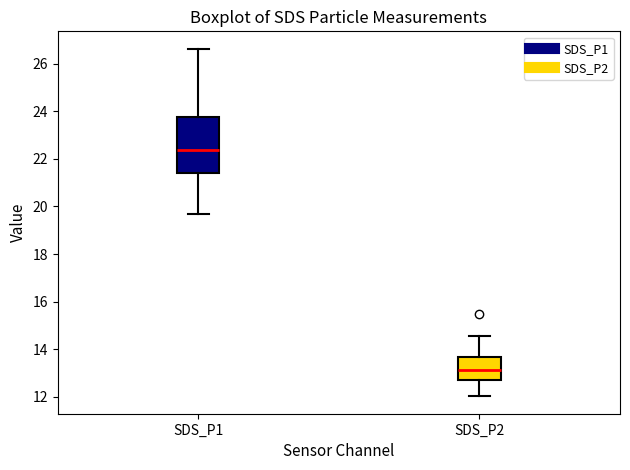

Reading left to right, transcribe this box plot: for each box, give where its median line is, the range the box spans, and where its two whiskers end, as read against the y-axis. The values are not printed on the chart, so give them approximately, as read against the axis.

SDS_P1: median 22.4, box 21.4 to 23.8, whiskers 19.6 to 26.6
SDS_P2: median 13.2, box 12.8 to 13.6, whiskers 12.0 to 14.6